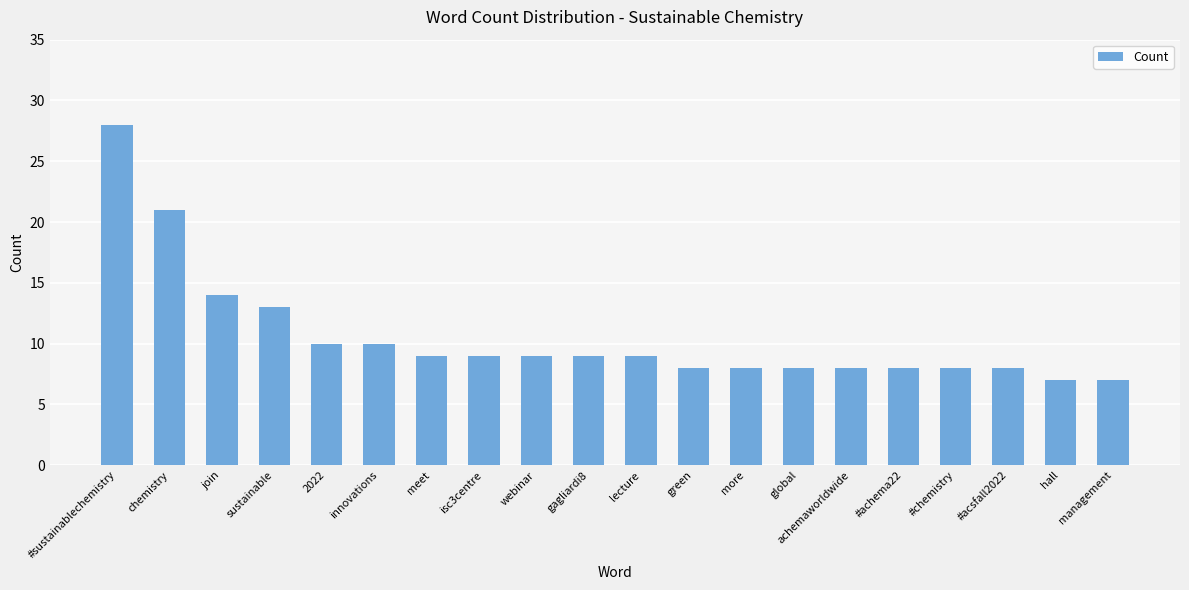

What is the change in value from sustainable to meet?

-4